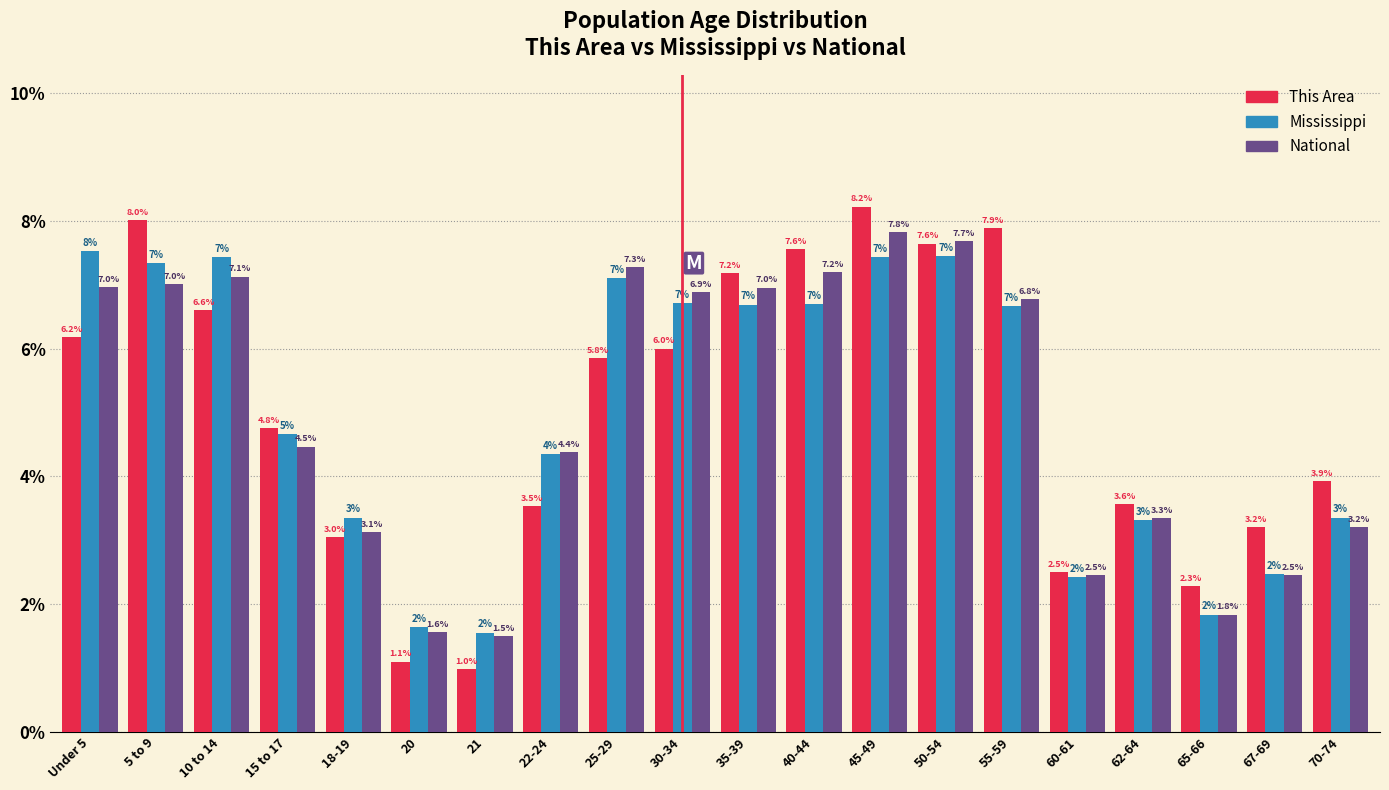

The National series shows 7.0 at Under 5. True or false?

True